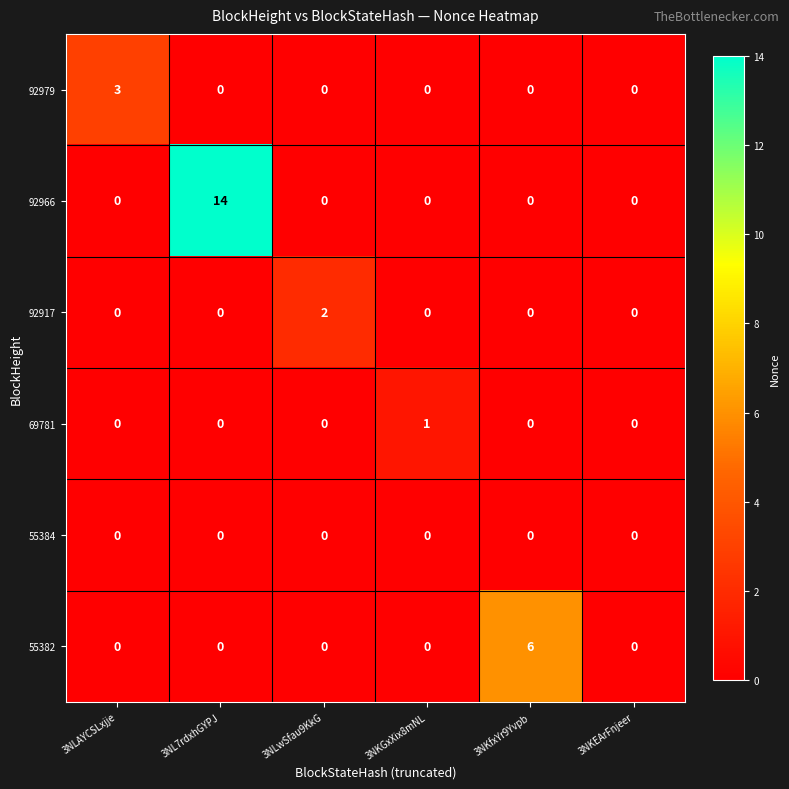

Rank the series by their maximum value, from highest to lowest.

92966, 55382, 92979, 92917, 69781, 55384